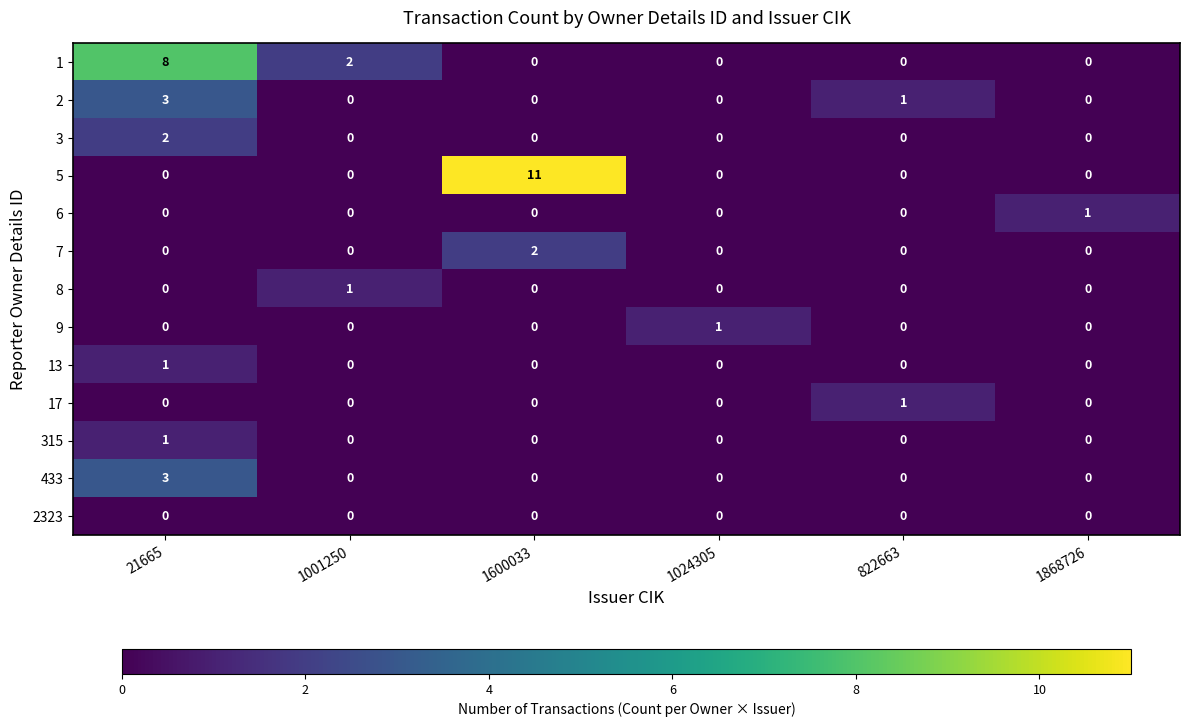

Count the 13 values in the range 0 to 1.

6